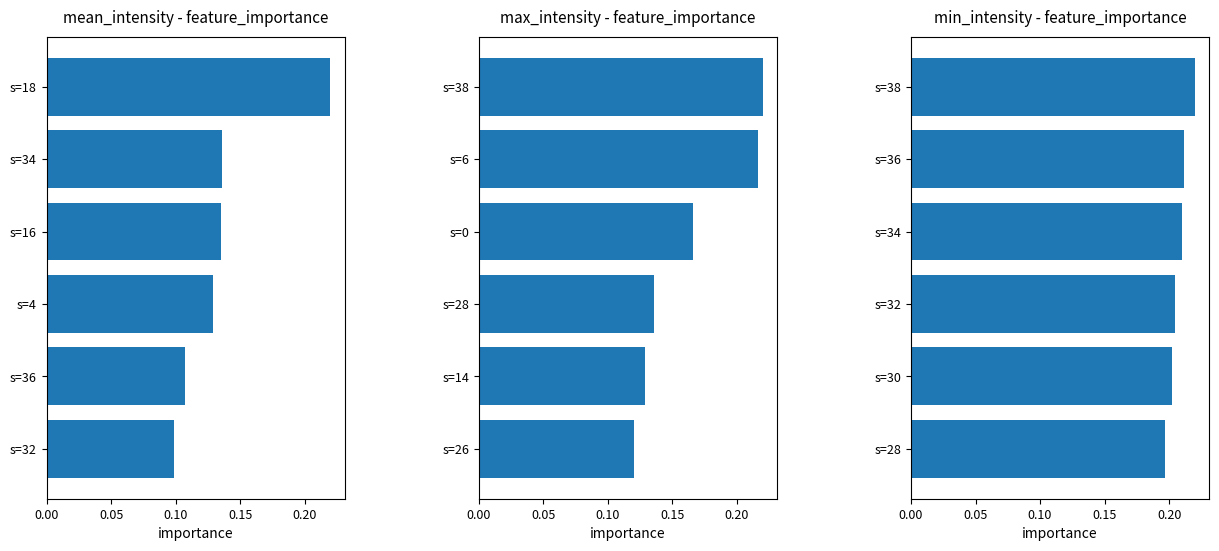

The value at s=36 is 0.2. True or false?

True